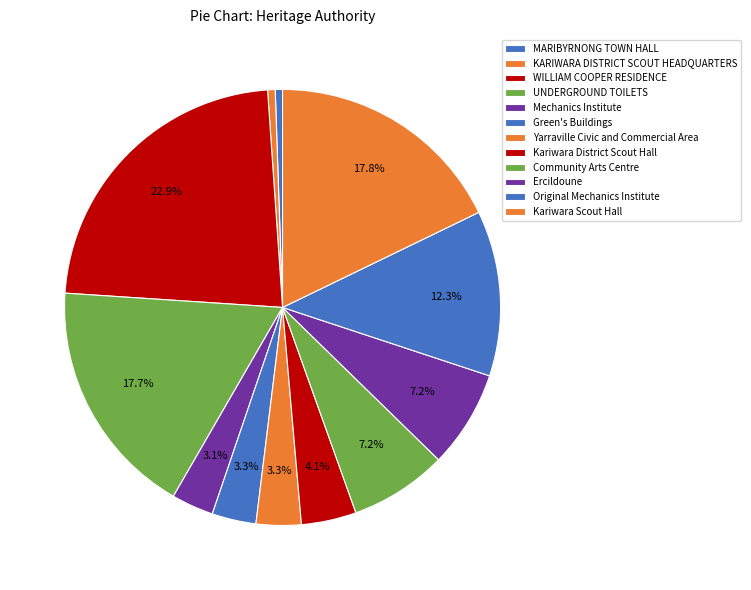

How many slices are in this pie chart?

12